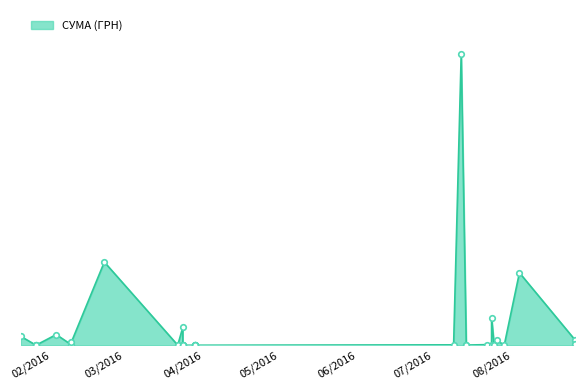

The chart shows a value of 46.4 at 24.03.2016. True or false?

False